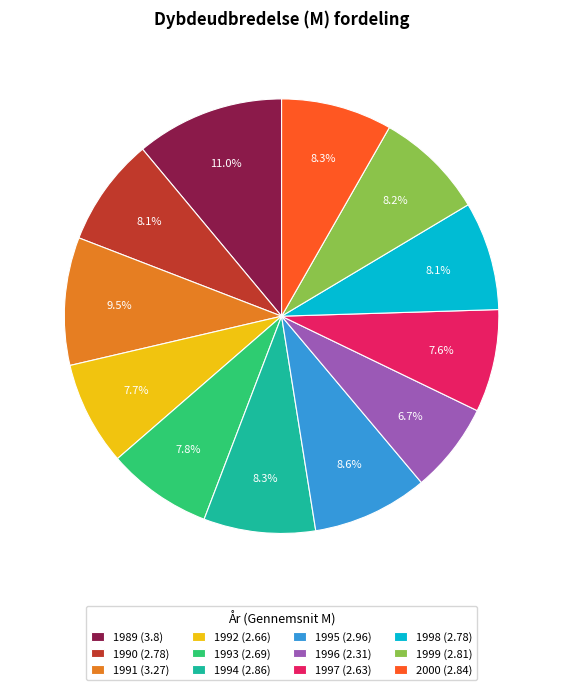

To the nearest percent, what is the combined percentage of 1995 and 1991?

18%